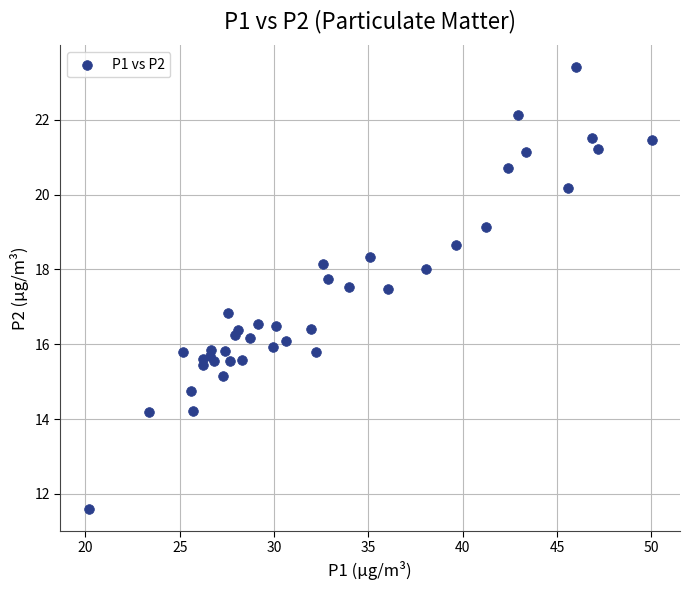

What Y value in the scatter plot is closest to 17?

16.8